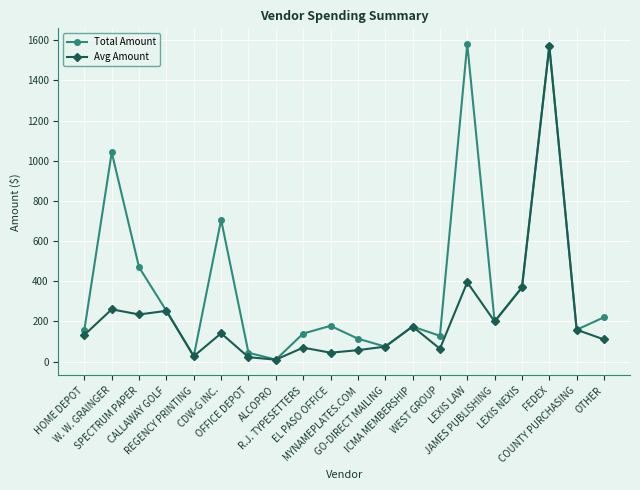

What is the highest value of the Avg Amount series?

1571.0